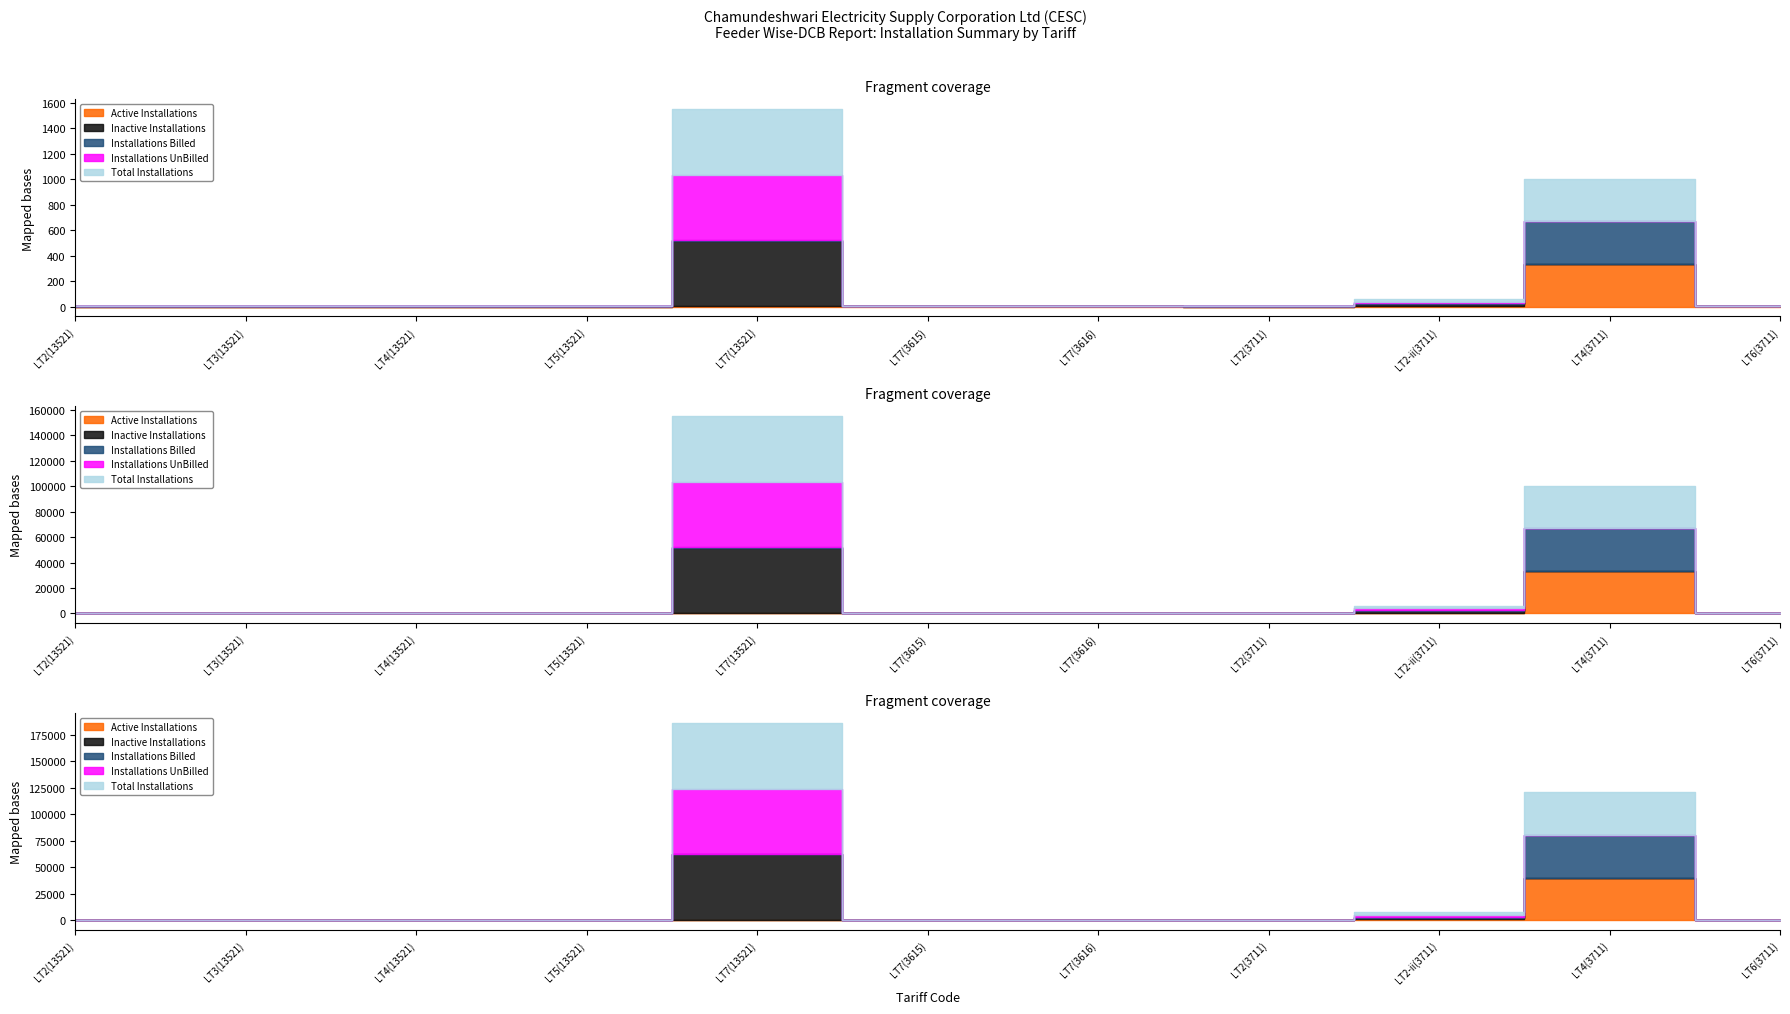

Which series has the largest total across all categories?

Total Installations